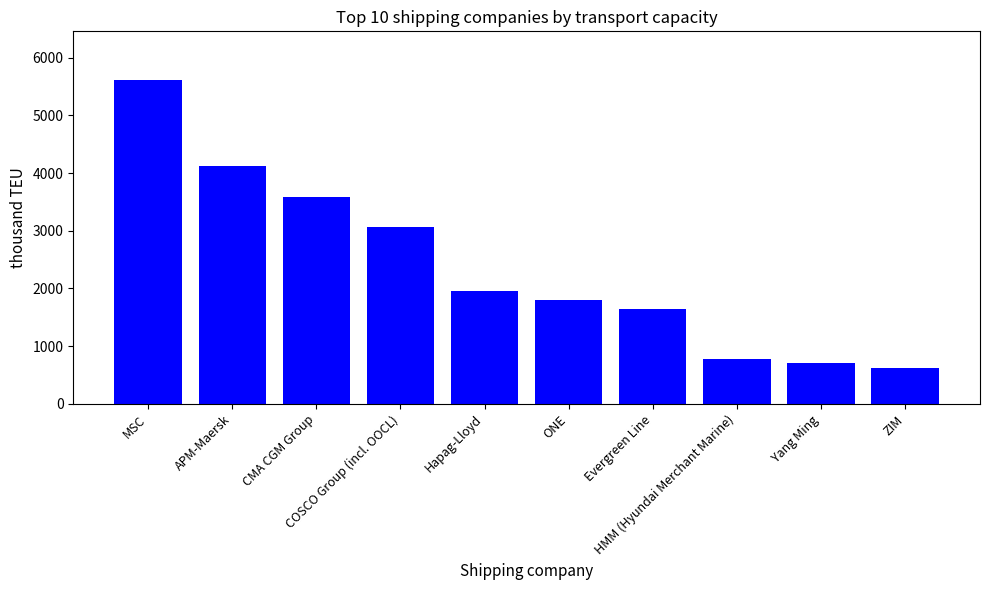

Reading left to right, what are all the values shown in this chart?

5614	4122	3578	3057	1964	1800	1645	784	709	619